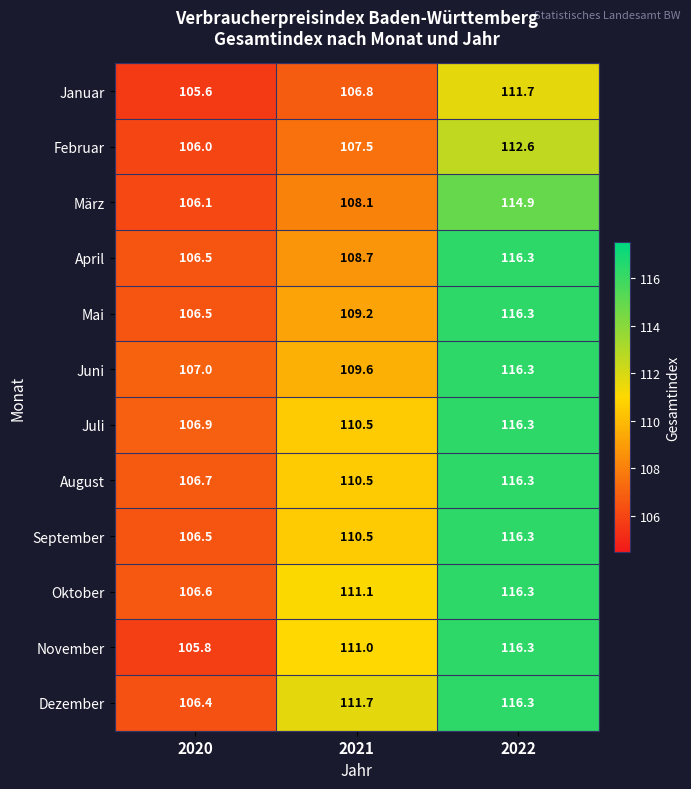

Rank the categories by Juli value from highest to lowest.

2022, 2021, 2020